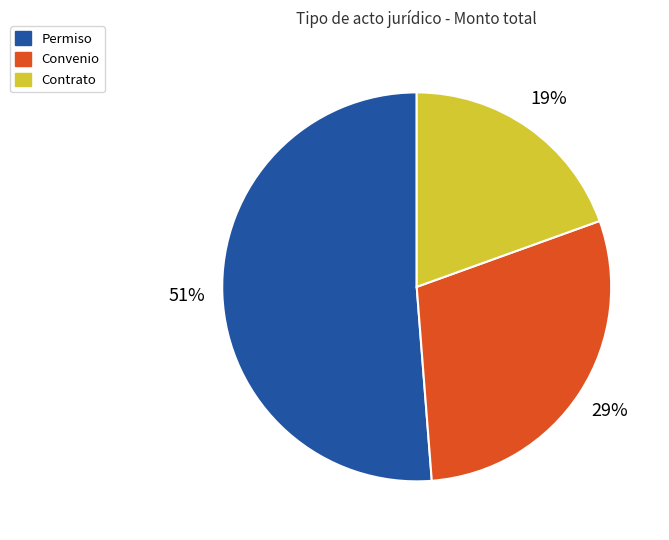

To the nearest percent, what is the average slice percentage?

33%